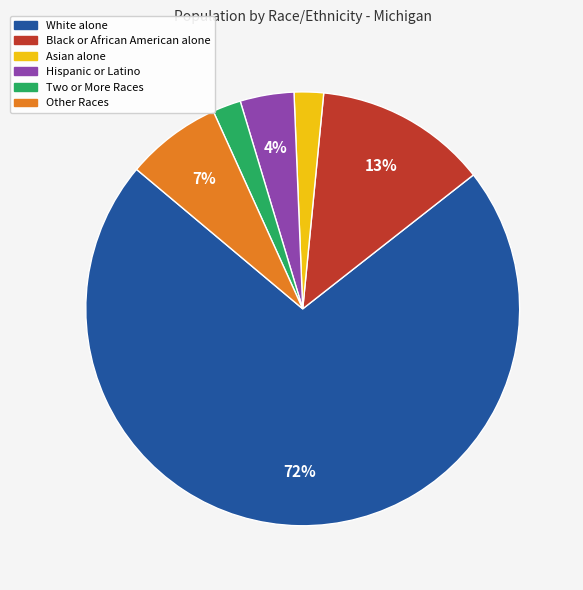

Do Asian alone and Black or African American alone together represent more than half of the pie?

No